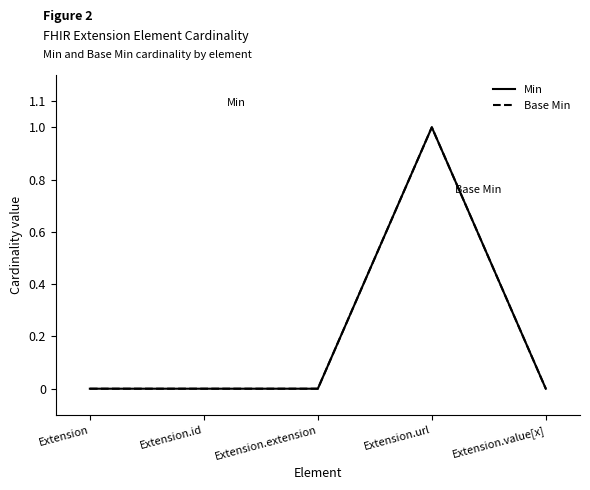

What is the label of the 5th point from the left?

Extension.value[x]